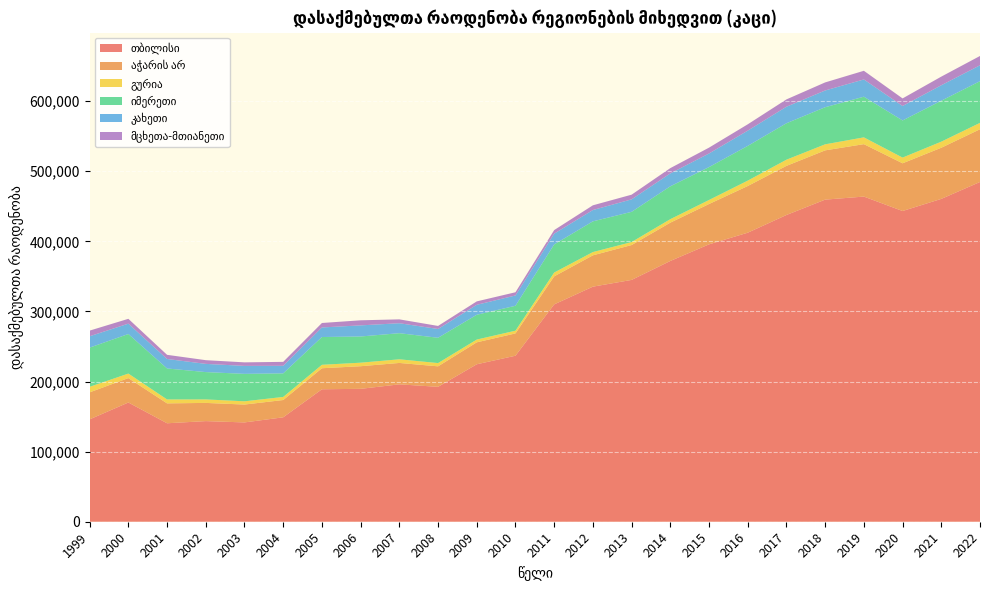

Reading right to left, transcribe all the data shown in this chart.

თბილისი: 484705	460576	443272	463871	459522	437602	412337	395716	372009	344982	335360	310074	236822	224629	192463	196007	189598	188980	148984	141674	143556	140468	170096	146053
აჭარის არ: 75232	72973	68089	74804	70292	70087	66597	57555	54655	49759	44691	39975	31847	31325	29229	30523	32271	30002	24648	25500	25957	28388	34849	38527
გურია: 9099	8667	8122	9674	8618	8786	7689	5724	4959	4243	4661	5466	3884	3936	4647	5205	5024	4911	4402	4640	4990	5589	6422	7917
იმერეთი: 59446	58406	52961	58015	52920	51986	49547	46934	46897	43122	43815	40087	35534	35361	36086	37240	37371	39615	33591	39130	38976	44192	56428	55925
კახეთი: 22695	22067	20656	24619	23879	23592	21750	19414	18402	17791	16158	15361	14699	14227	12552	14218	15863	13639	10823	11368	11714	13537	14781	16181
მცხეთა-მთიანეთი: 13292	12318	10807	12344	11514	10448	9031	8348	7539	6687	6727	5118	4587	4880	4346	5511	7248	6384	5629	5058	5289	5924	6912	8053